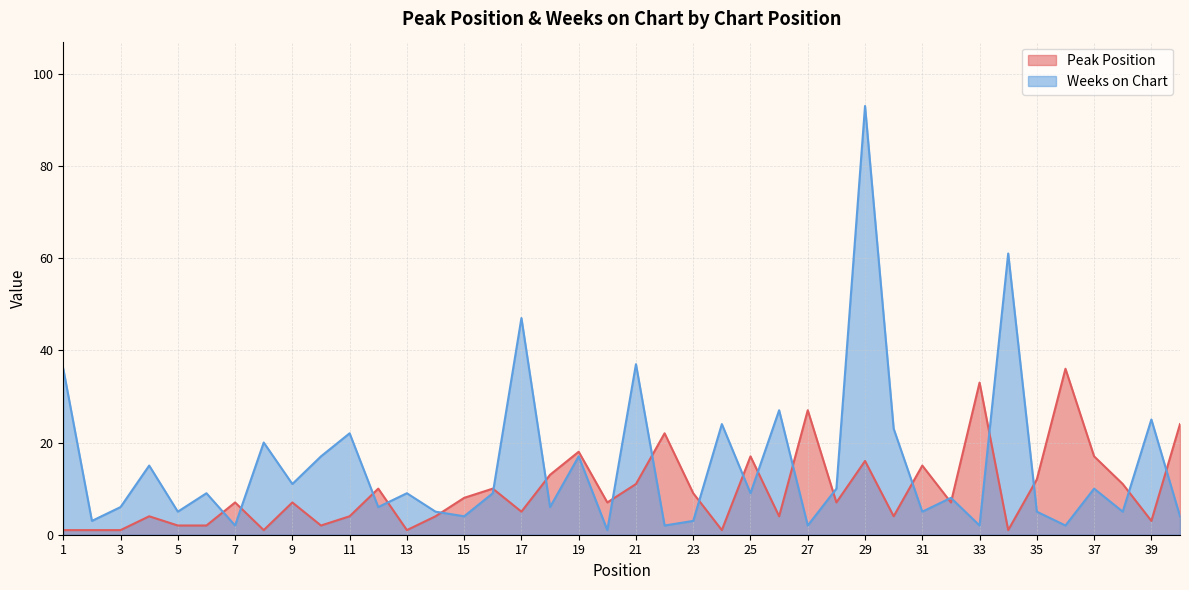

What is the maximum value shown in the chart?

93